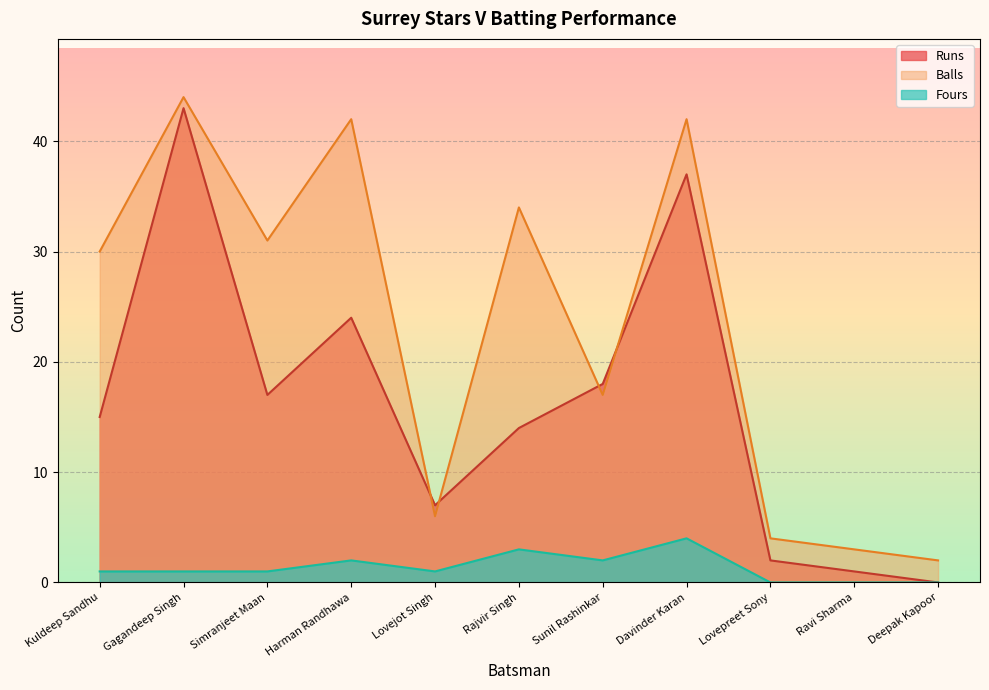

How many lines are shown in the chart?

3